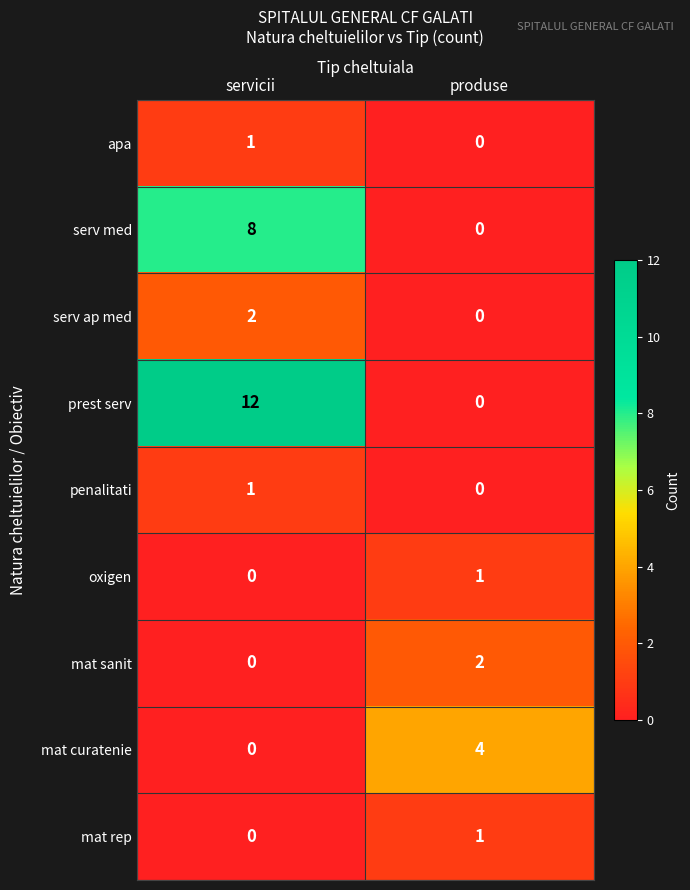

Reading left to right, what are all the values shown in this chart?

apa: servicii=1	produse=0
serv med: servicii=8	produse=0
serv ap med: servicii=2	produse=0
prest serv: servicii=12	produse=0
penalitati: servicii=1	produse=0
oxigen: servicii=0	produse=1
mat sanit: servicii=0	produse=2
mat curatenie: servicii=0	produse=4
mat rep: servicii=0	produse=1